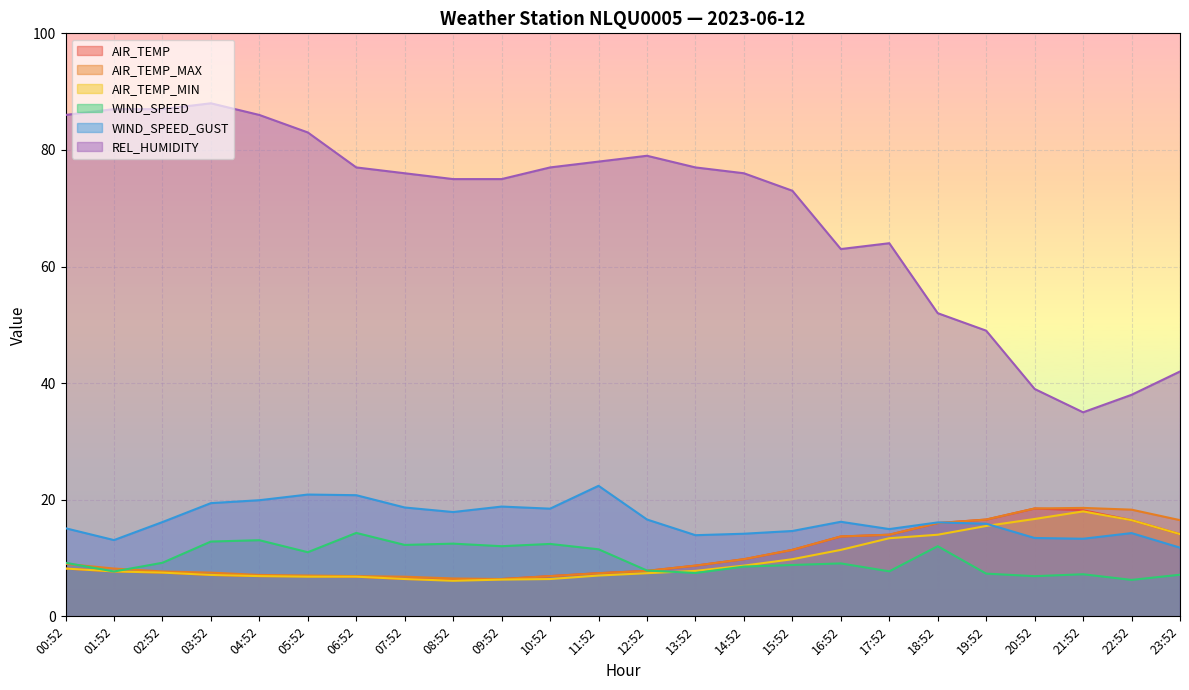

What is the label of the 4th point from the left?

03:52